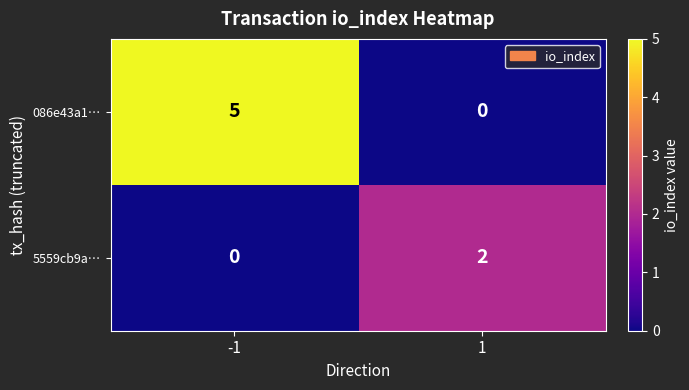

Is it true that 086e43a1… equals 0 at 1?

True